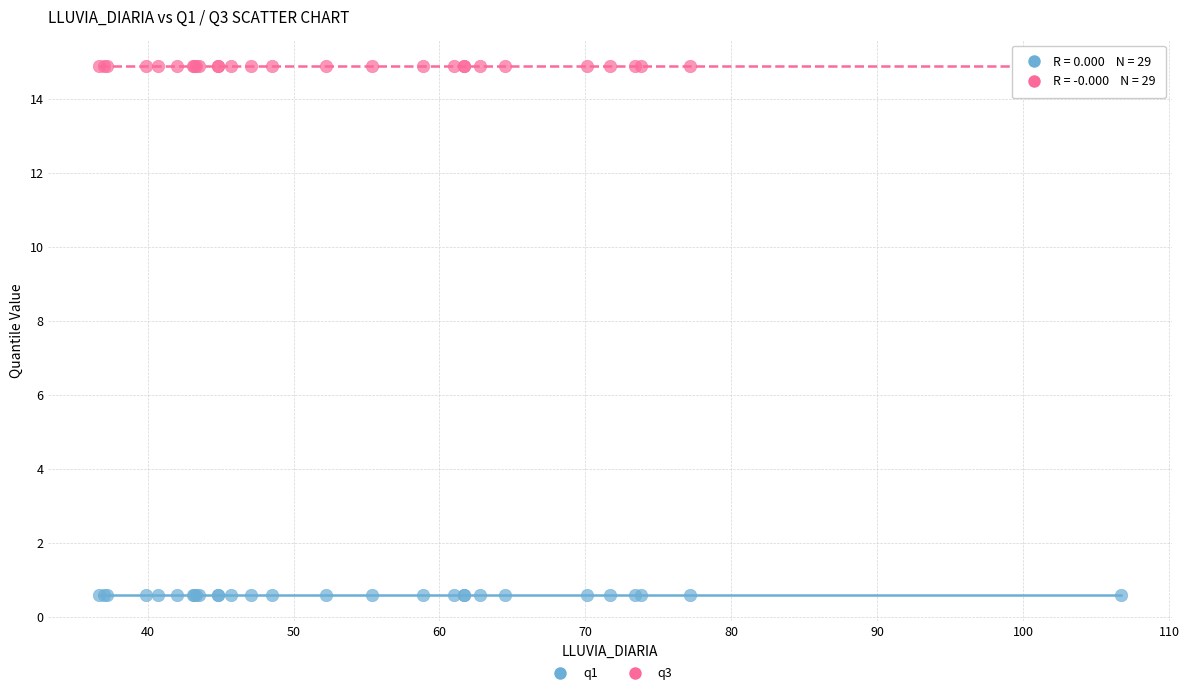

Which series reaches the maximum Y coordinate?

q3